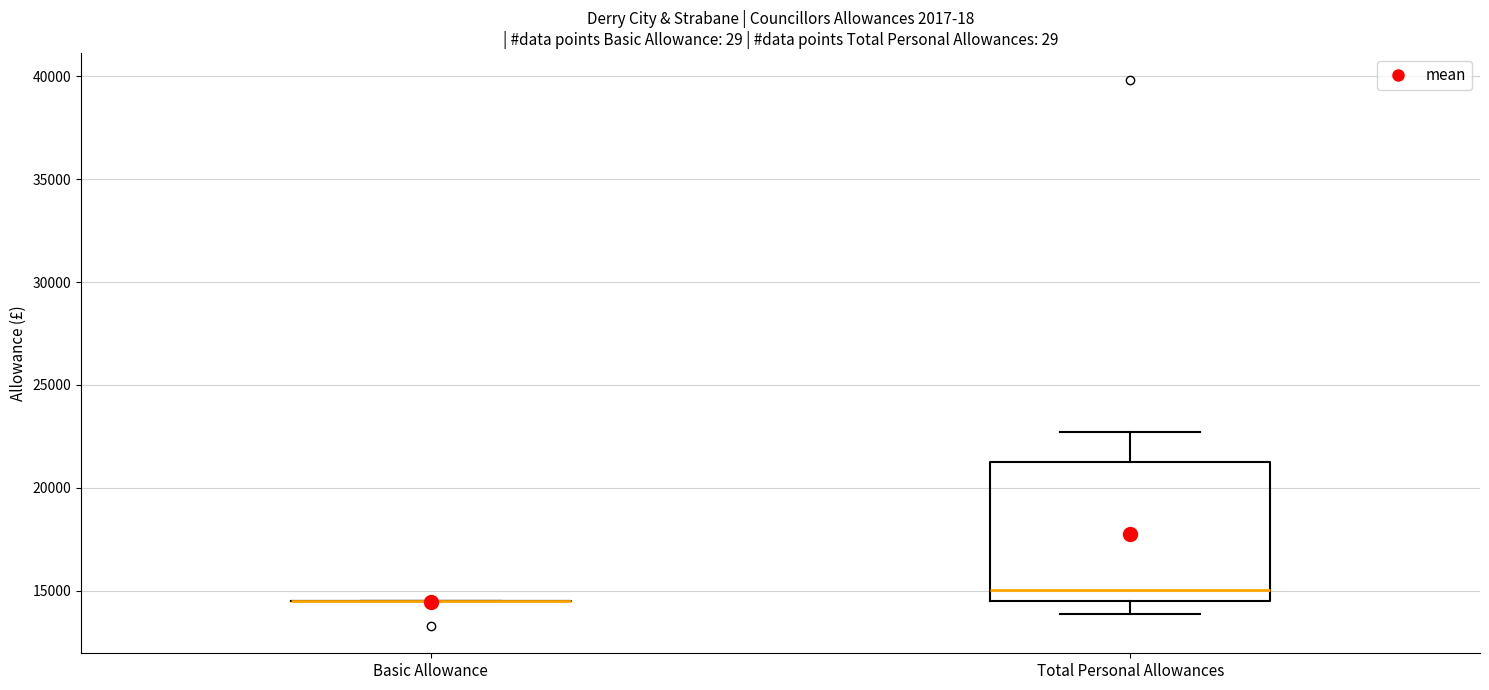

Reading left to right, read every box against the y-axis: the position of its median line, the range the box covers, and the ends of its whiskers. The values are not printed on the chart, so give them approximately, as read against the axis.

Basic Allowance: box collapsed to a line at 14500, whiskers 14500 to 14500
Total Personal Allowances: median 15000, box 14500 to 21000, whiskers 14000 to 22500